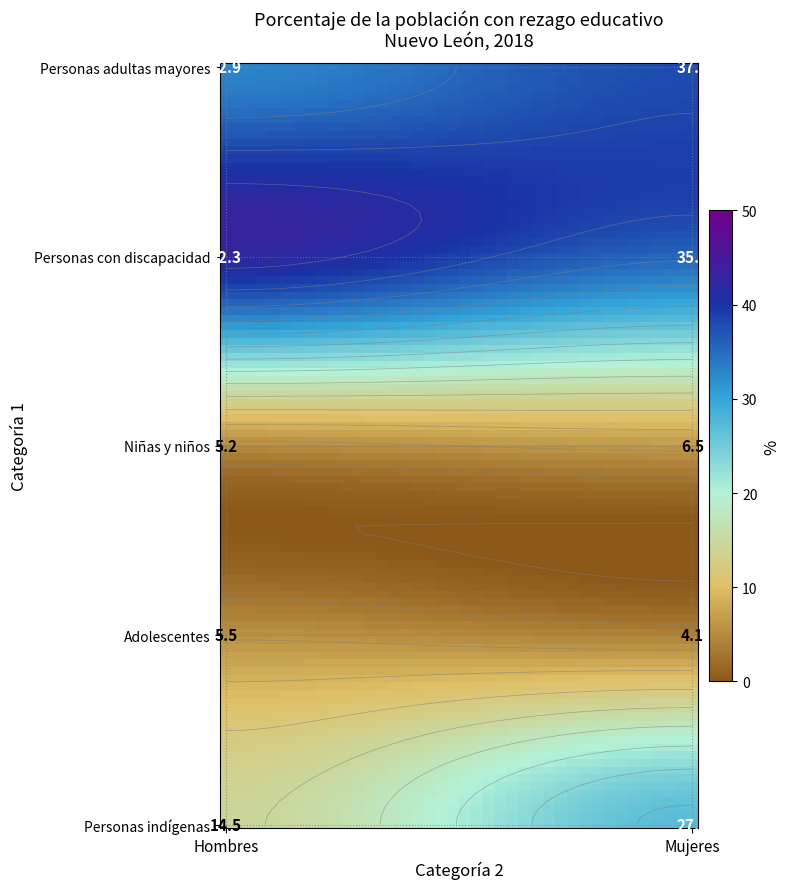

Rank the series by their maximum value, from highest to lowest.

Personas con discapacidad, Personas adultas mayores, Personas indígenas, Niñas y niños, Adolescentes